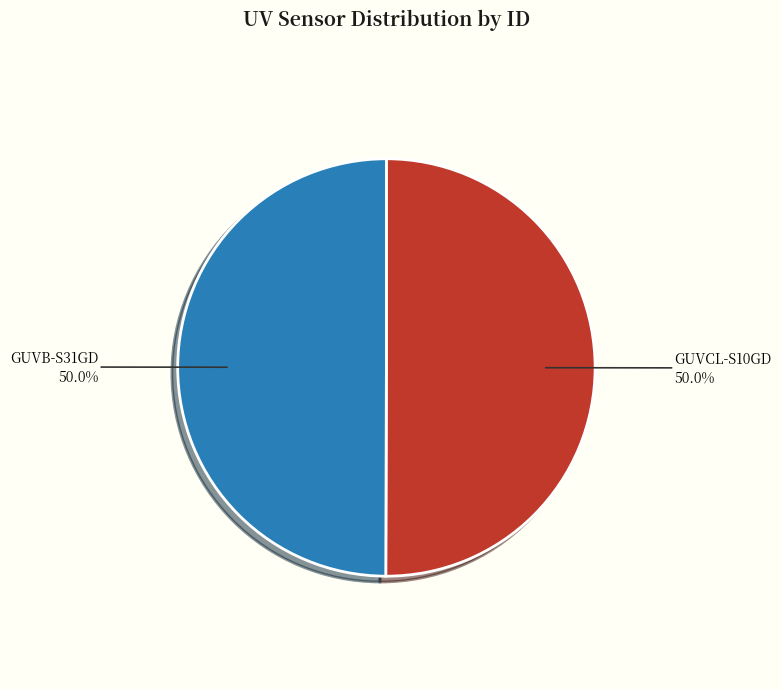

Combined, what portion of the pie is GUVCL-S10GD and GUVB-S31GD?

100.0%